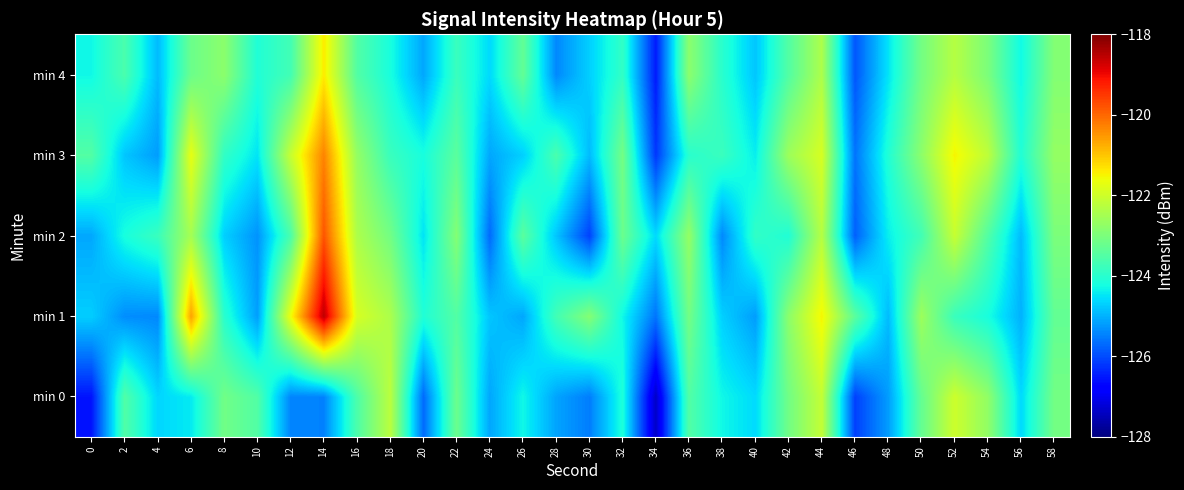

Reading left to right, extract all data points from this chart.

min 0: 0=-126.6	2=-123.5	4=-124.6	6=-124.4	8=-123.1	10=-123.5	12=-125.4	14=-125.5	16=-123.6	18=-122.2	20=-125.7	22=-123.2	24=-125.1	26=-124.3	28=-125.1	30=-125.5	32=-124.1	34=-127.4	36=-123.5	38=-124.3	40=-124.6	42=-123.1	44=-122.1	46=-126.1	48=-125.2	50=-123.3	52=-122.0	54=-122.7	56=-124.6	58=-123.1
min 1: 0=-124.7	2=-125.4	4=-125.4	6=-120.6	8=-124.0	10=-125.2	12=-121.6	14=-118.6	16=-121.9	18=-122.4	20=-124.1	22=-123.5	24=-124.8	26=-125.1	28=-123.7	30=-122.9	32=-124.3	34=-125.6	36=-123.1	38=-124.7	40=-125.2	42=-122.8	44=-121.5	46=-123.4	48=-124.9	50=-122.6	52=-123.8	54=-124.2	56=-125.0	58=-123.3
min 2: 0=-125.1	2=-124.2	4=-123.8	6=-122.5	8=-124.7	10=-125.3	12=-123.6	14=-119.8	16=-122.4	18=-123.1	20=-124.5	22=-122.9	24=-125.7	26=-123.4	28=-124.8	30=-126.1	32=-123.2	34=-124.6	36=-122.7	38=-125.4	40=-123.9	42=-124.1	44=-122.3	46=-125.8	48=-124.4	50=-123.7	52=-122.1	54=-123.5	56=-124.9	58=-123.0
min 3: 0=-123.5	2=-124.8	4=-125.2	6=-121.7	8=-123.9	10=-124.5	12=-122.1	14=-120.3	16=-122.7	18=-123.8	20=-124.2	22=-123.4	24=-125.1	26=-124.7	28=-123.6	30=-124.9	32=-123.1	34=-126.2	36=-124.0	38=-123.8	40=-124.4	42=-122.6	44=-121.9	46=-125.6	48=-124.1	50=-122.8	52=-121.5	54=-122.2	56=-124.1	58=-122.7
min 4: 0=-124.3	2=-123.6	4=-124.9	6=-123.2	8=-122.8	10=-124.1	12=-123.7	14=-121.4	16=-123.5	18=-124.2	20=-125.1	22=-123.8	24=-124.6	26=-123.3	28=-125.4	30=-124.7	32=-123.9	34=-126.5	36=-122.8	38=-124.0	40=-124.8	42=-123.5	44=-122.4	46=-125.9	48=-124.5	50=-123.1	52=-122.3	54=-123.0	56=-124.3	58=-122.9